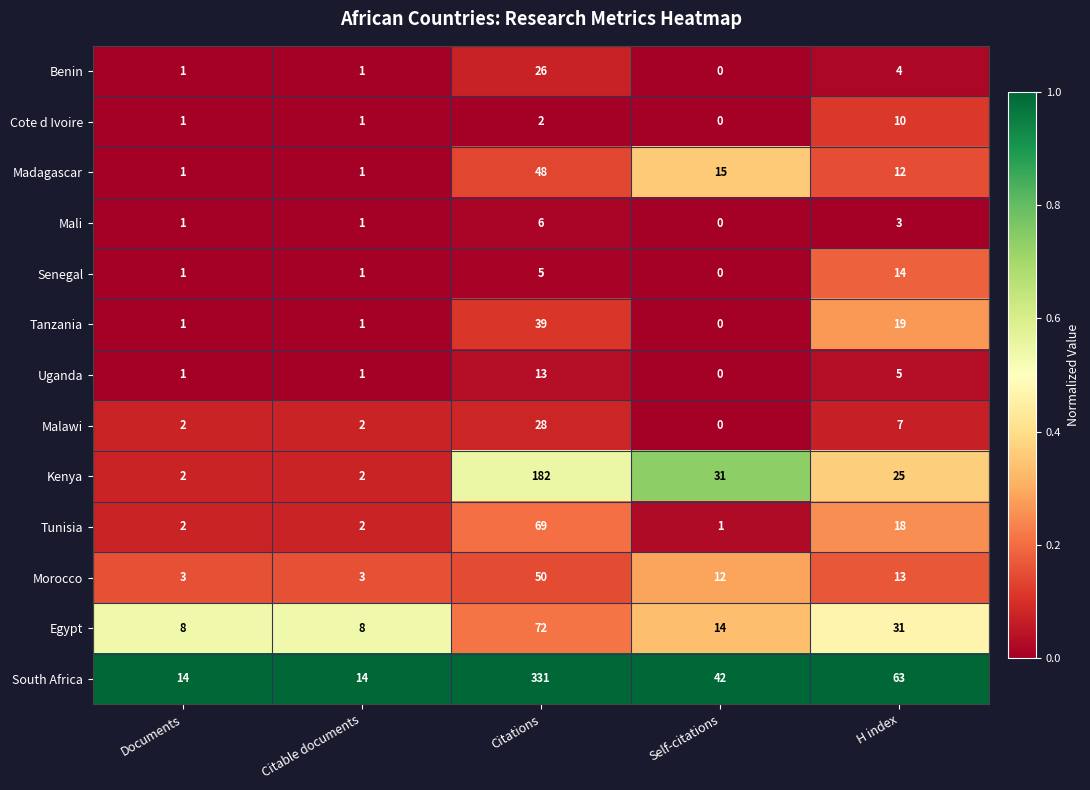

Count the number of categories in the chart.

5